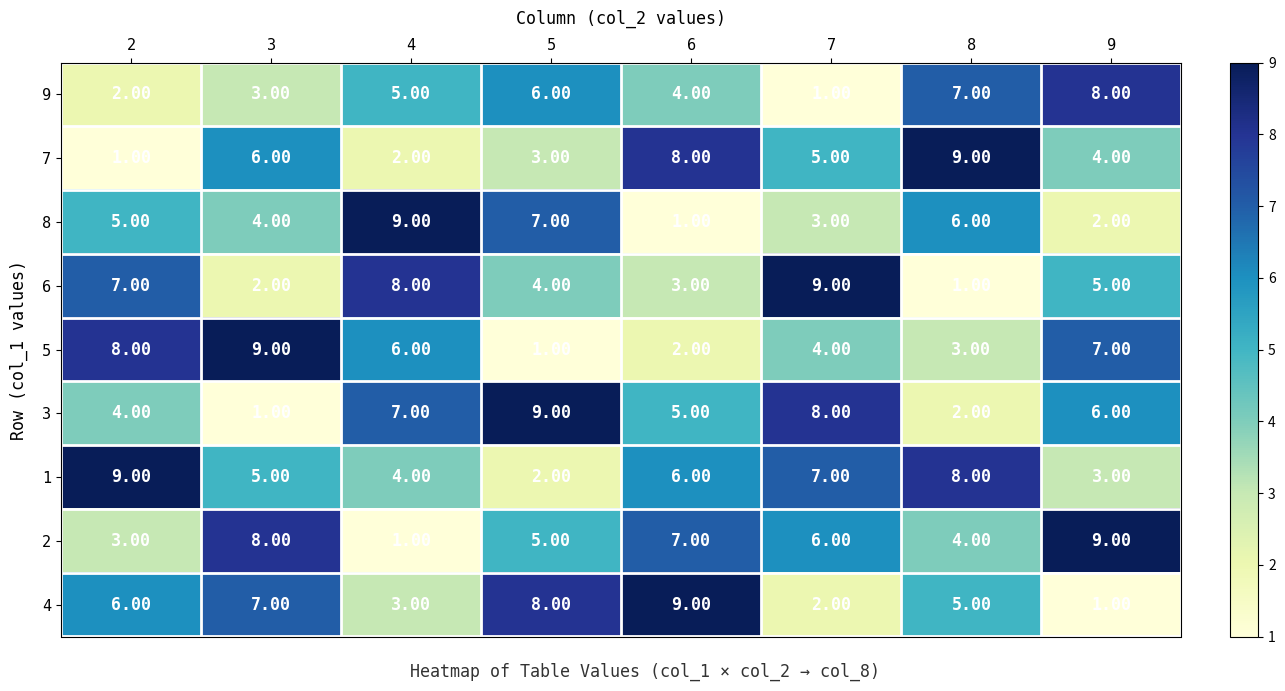

Between 3 and 8, which series saw the biggest shift?

5